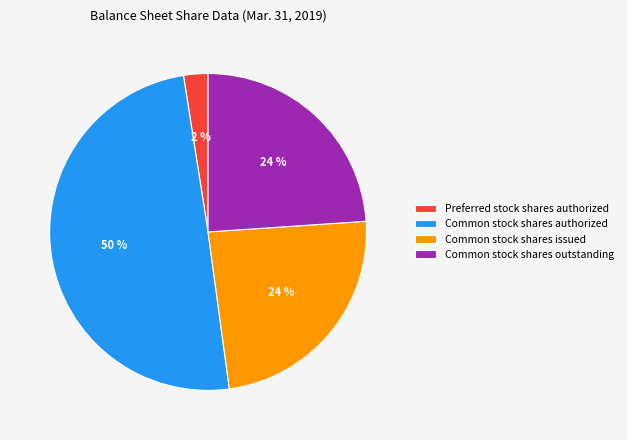

Is the sum of Common stock shares issued and Preferred stock shares authorized greater than half?

No